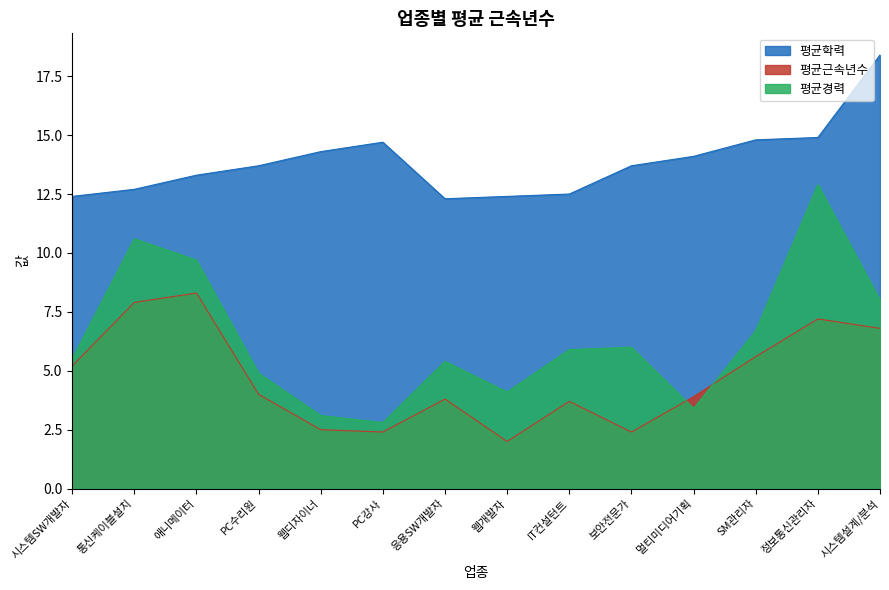

Reading left to right, list all the values displayed in this chart.

평균학력: 12.4	12.7	13.3	13.7	14.3	14.7	12.3	12.4	12.5	13.7	14.1	14.8	14.9	18.4
평균근속년수: 5.2	7.9	8.3	4.0	2.5	2.4	3.8	2.0	3.7	2.4	3.9	5.6	7.2	6.8
평균경력: 5.5	10.6	9.7	4.9	3.1	2.8	5.4	4.1	5.9	6.0	3.4	6.7	12.9	8.0